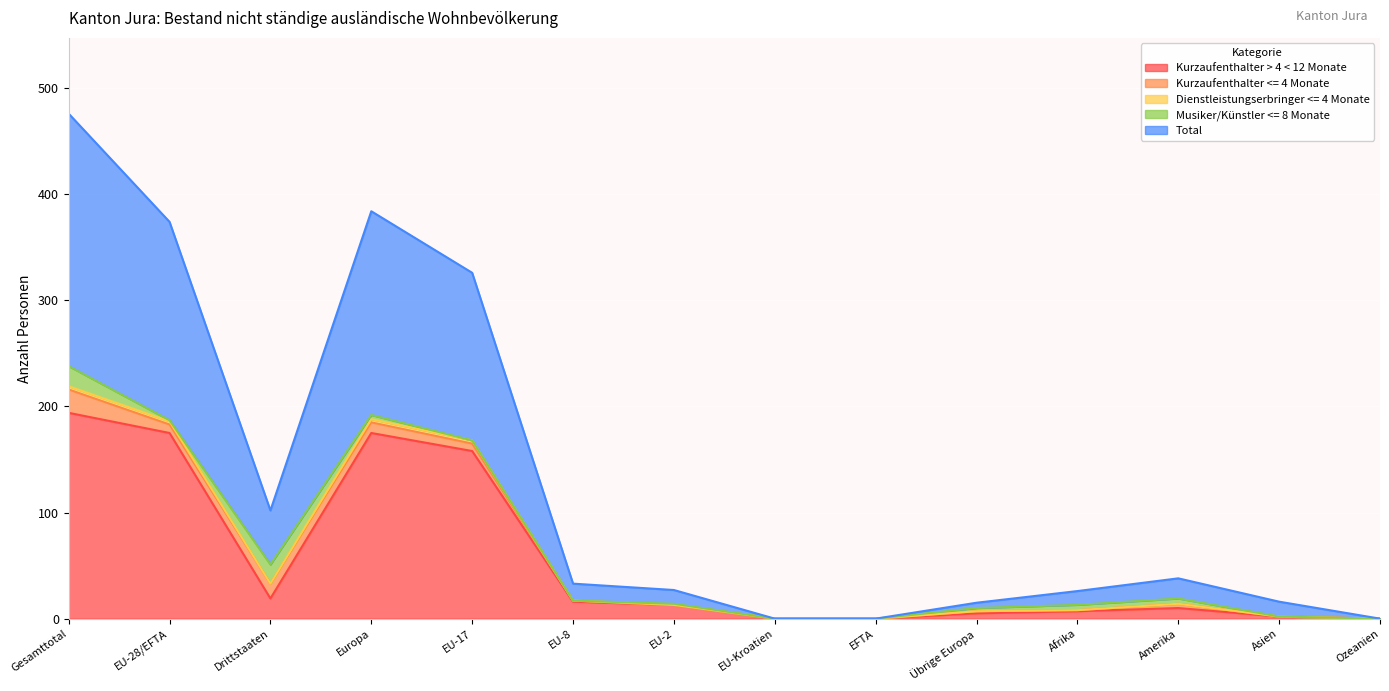

What is the maximum value shown in the chart?

476